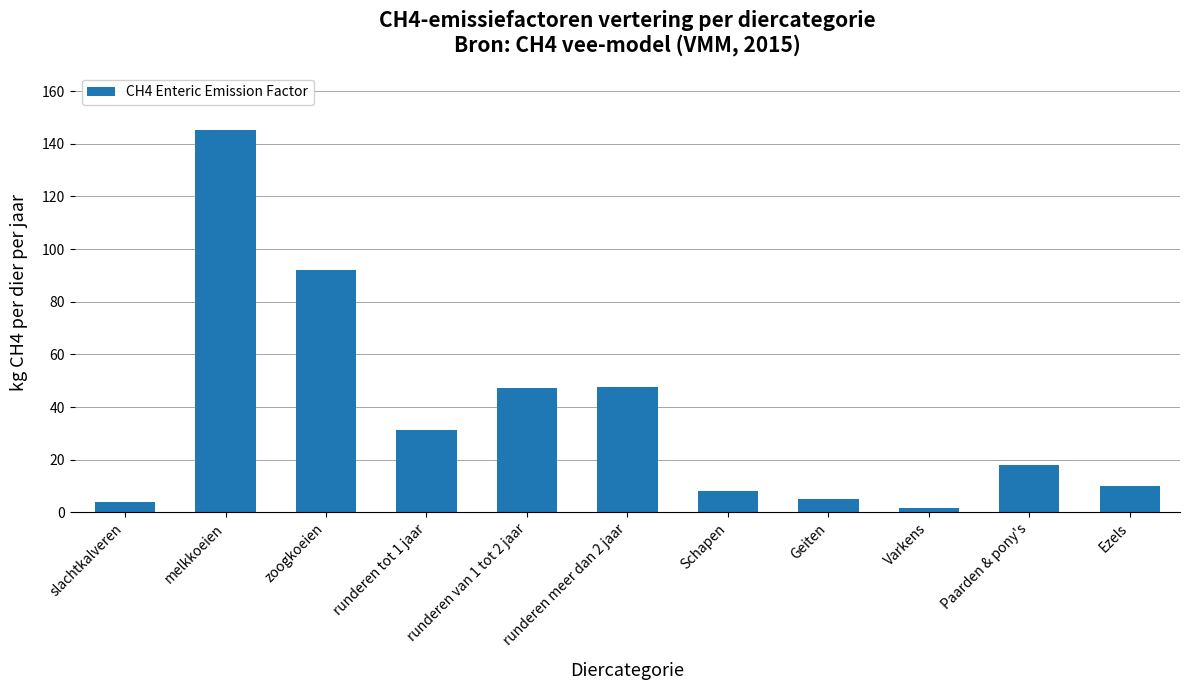

Where is the data nearest to the value 73?

zoogkoeien